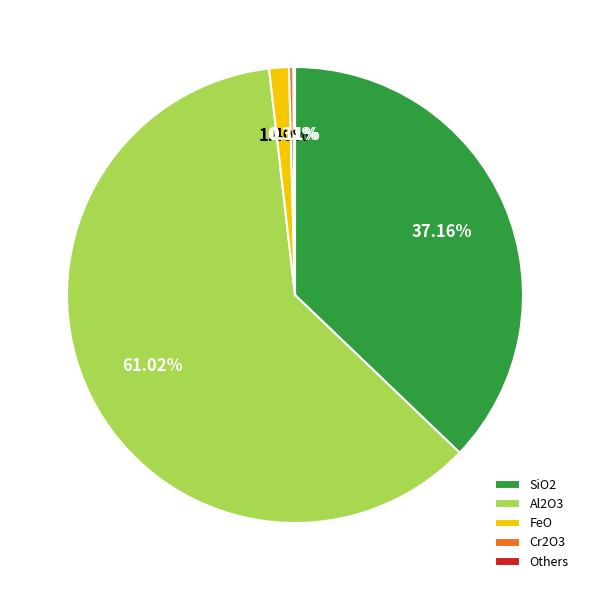

Is there any slice that represents more than half of the pie?

Yes